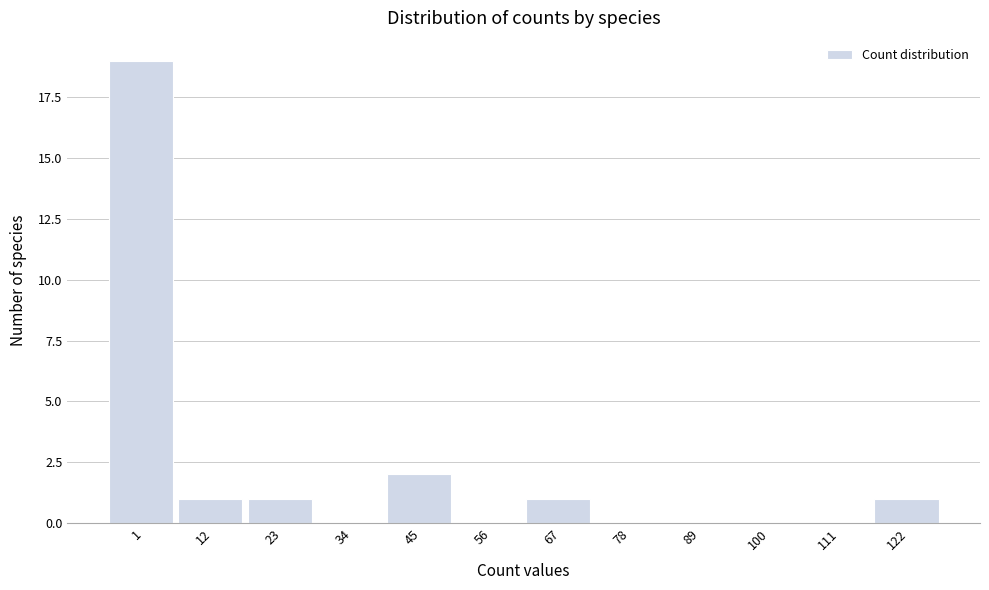

Reading left to right, transcribe all the data shown in this chart.

1=19	12=1	23=1	34=0	45=2	56=0	67=1	78=0	89=0	100=0	111=0	122=1